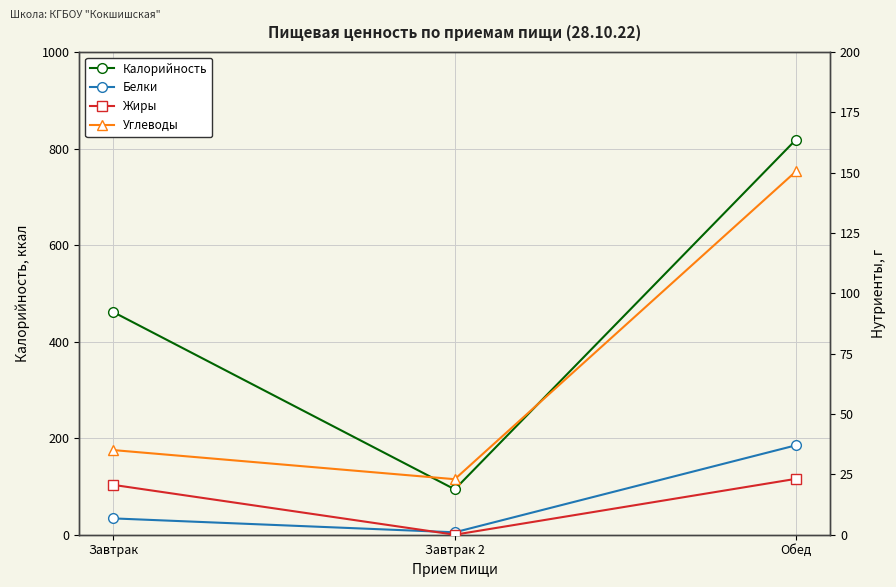

Which label corresponds to the smallest value in the chart?

Завтрак 2